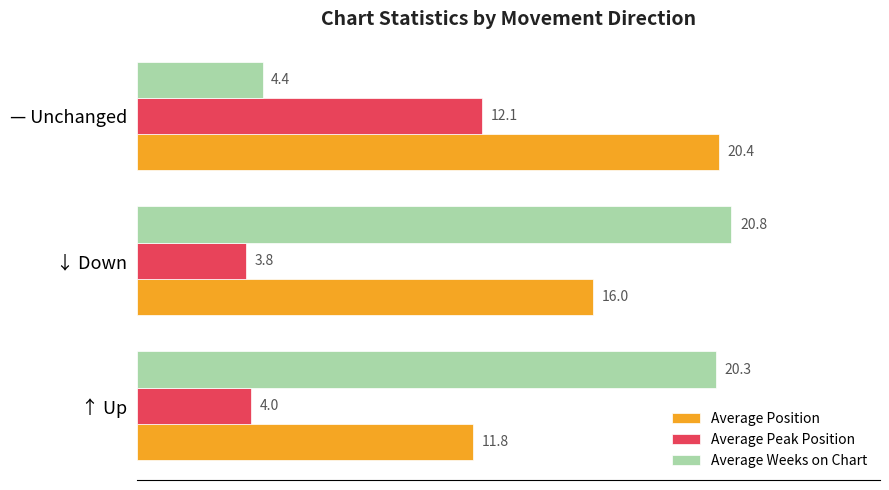

Between ↑ Up and — Unchanged, which series saw the biggest shift?

Average Weeks on Chart